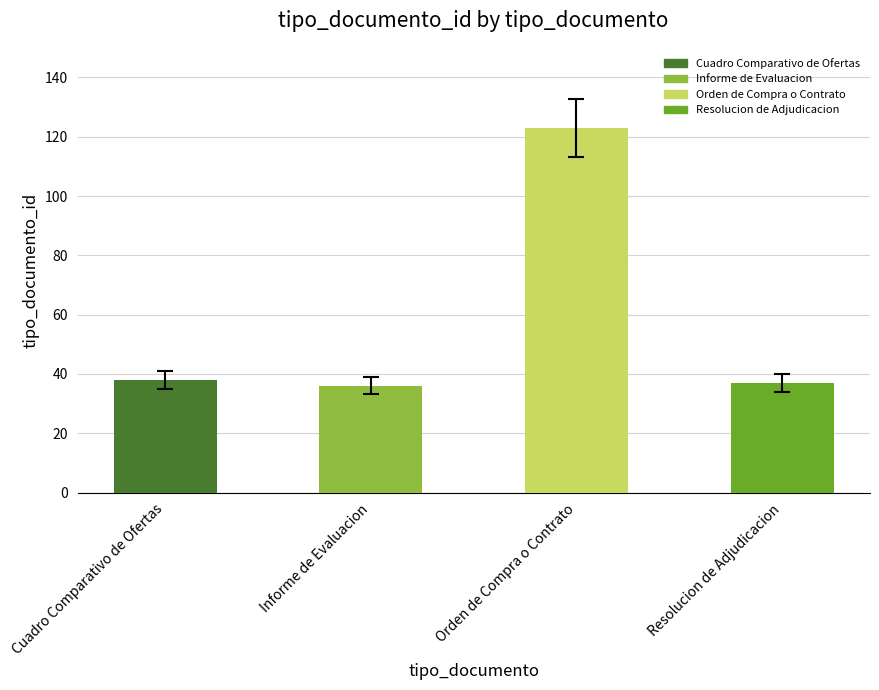

How many data points are less than 38?

2